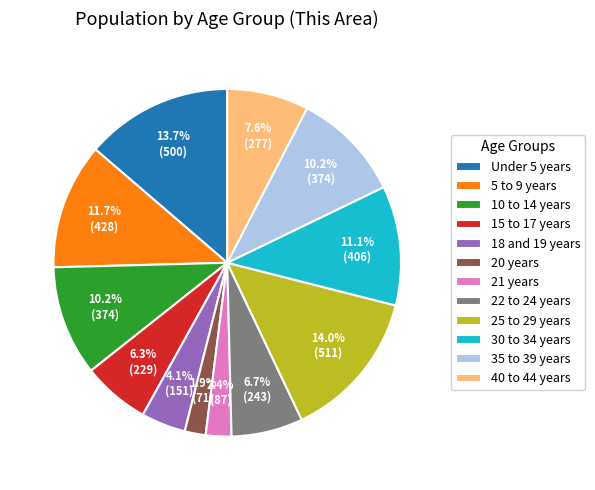

Does Under 5 years account for over 50% of the chart?

No